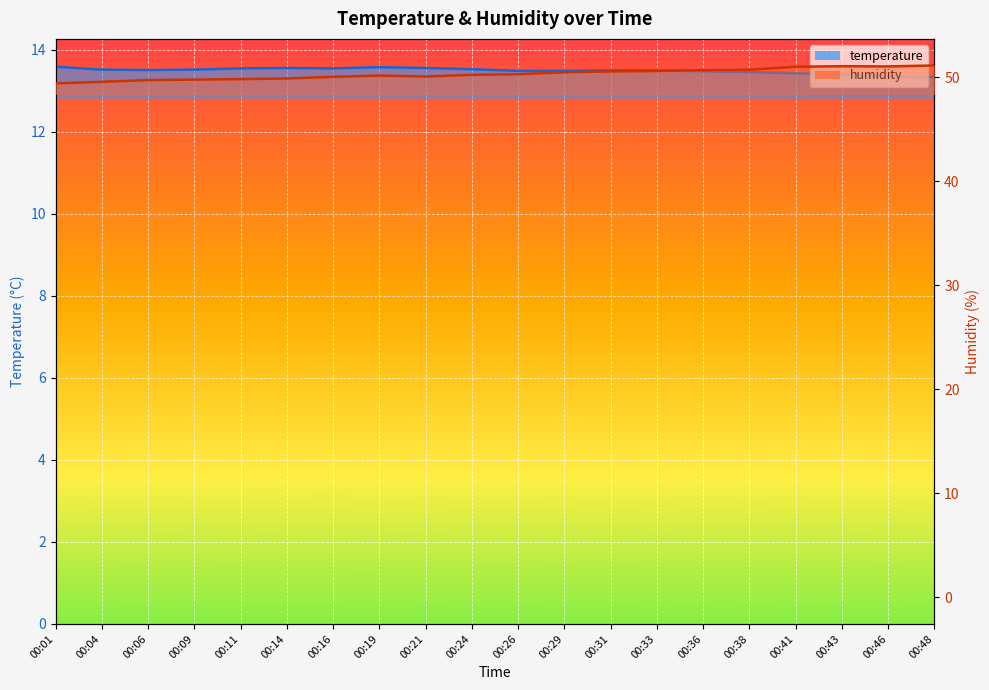

What is the spread (max minus min) of values at 00:21?

36.5